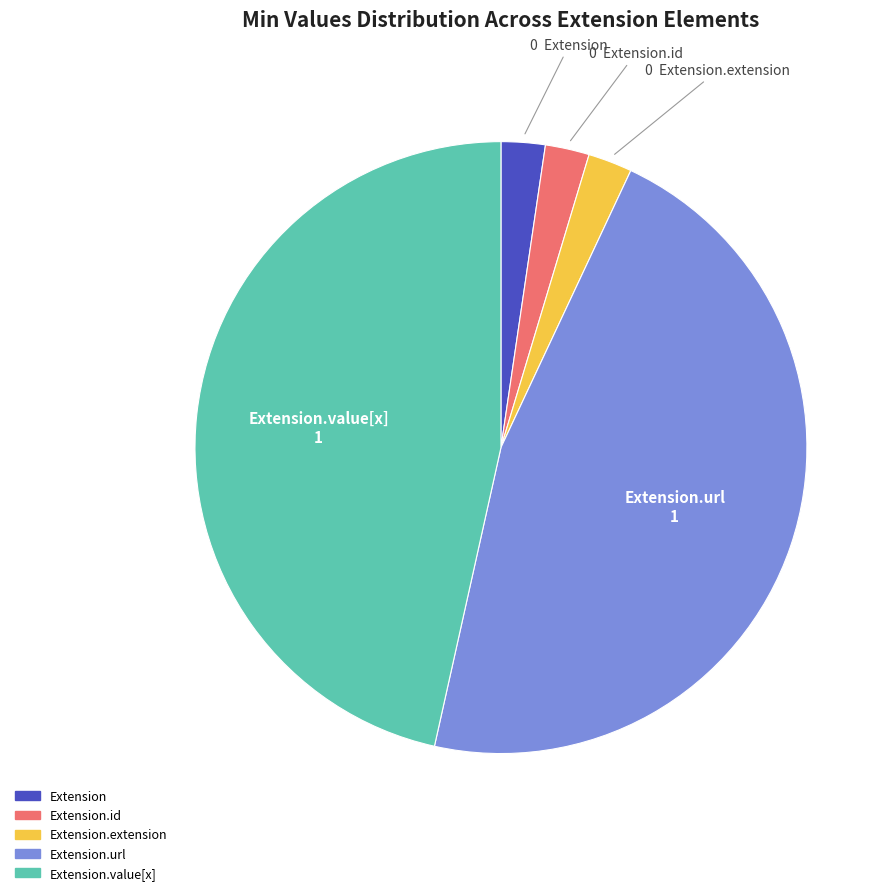

How many segments does this pie chart have?

5